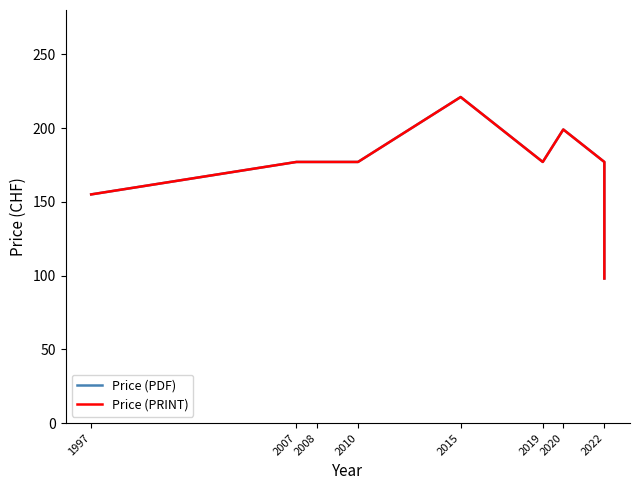

At which category is the sum across all series the highest?

2015